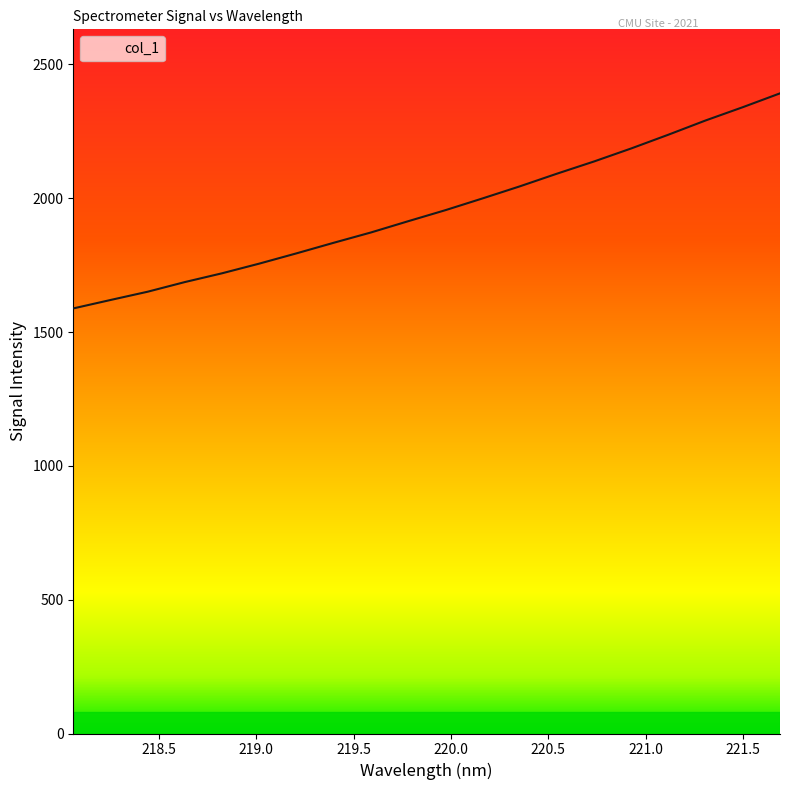

What is the greatest value displayed?

2392.0